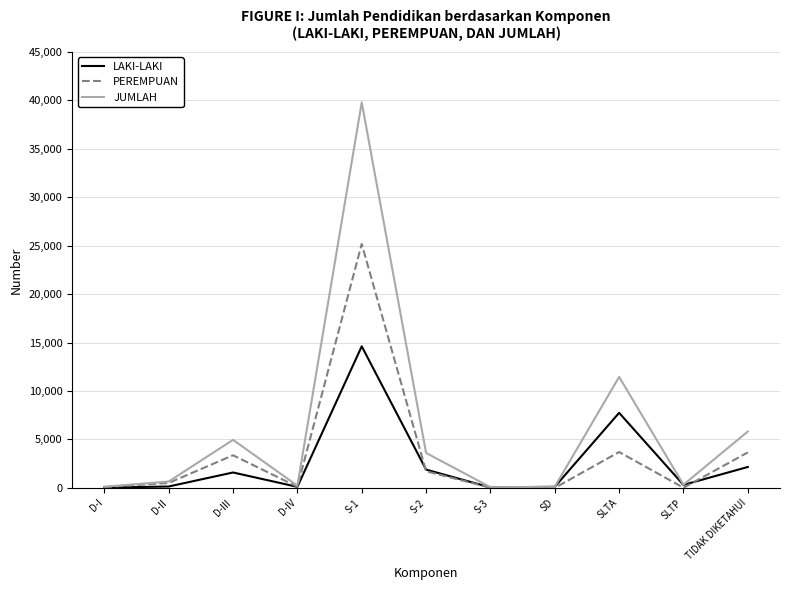

Which series has the largest total across all categories?

JUMLAH